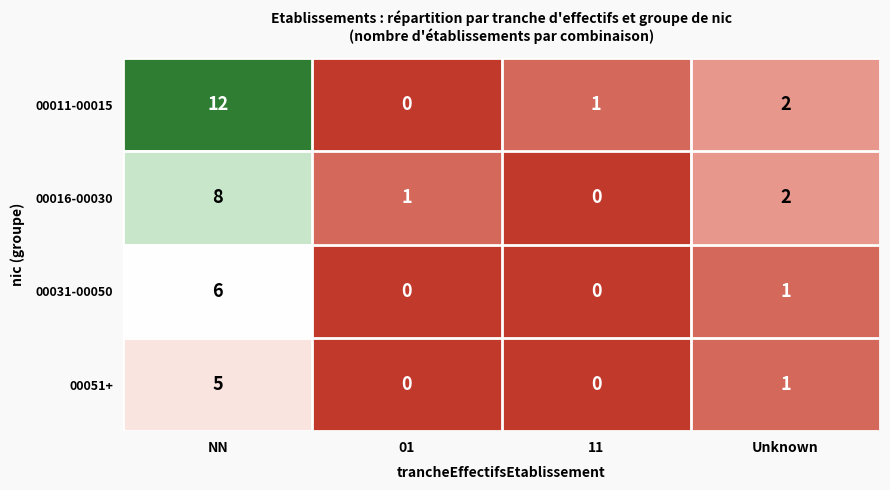

What is the average value of the 00011-00015 series?

4